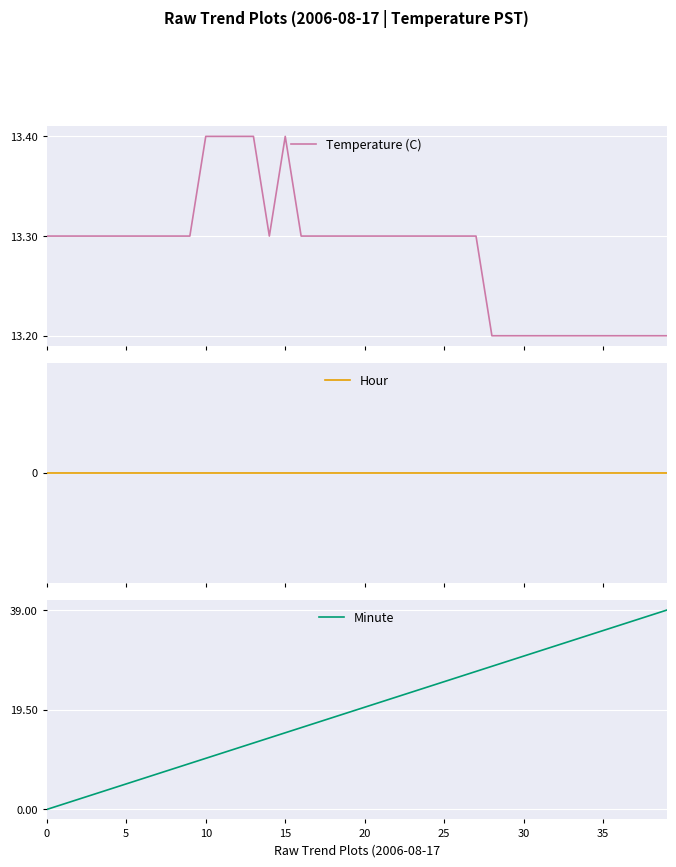

Between which two adjacent categories do Temperature (C) and Minute first intersect?

13 and 14